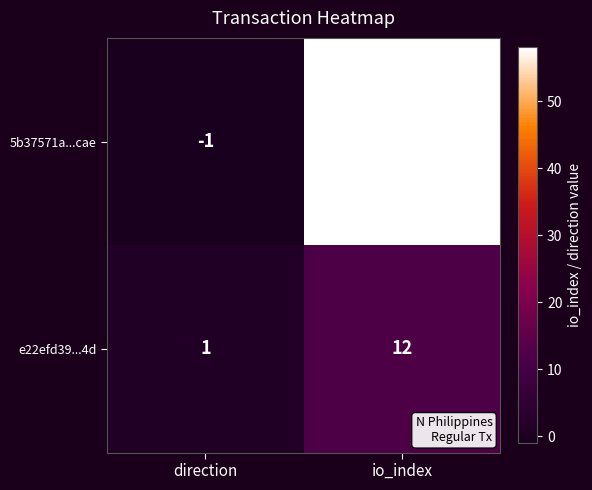

What is the minimum value shown in the chart?

-1